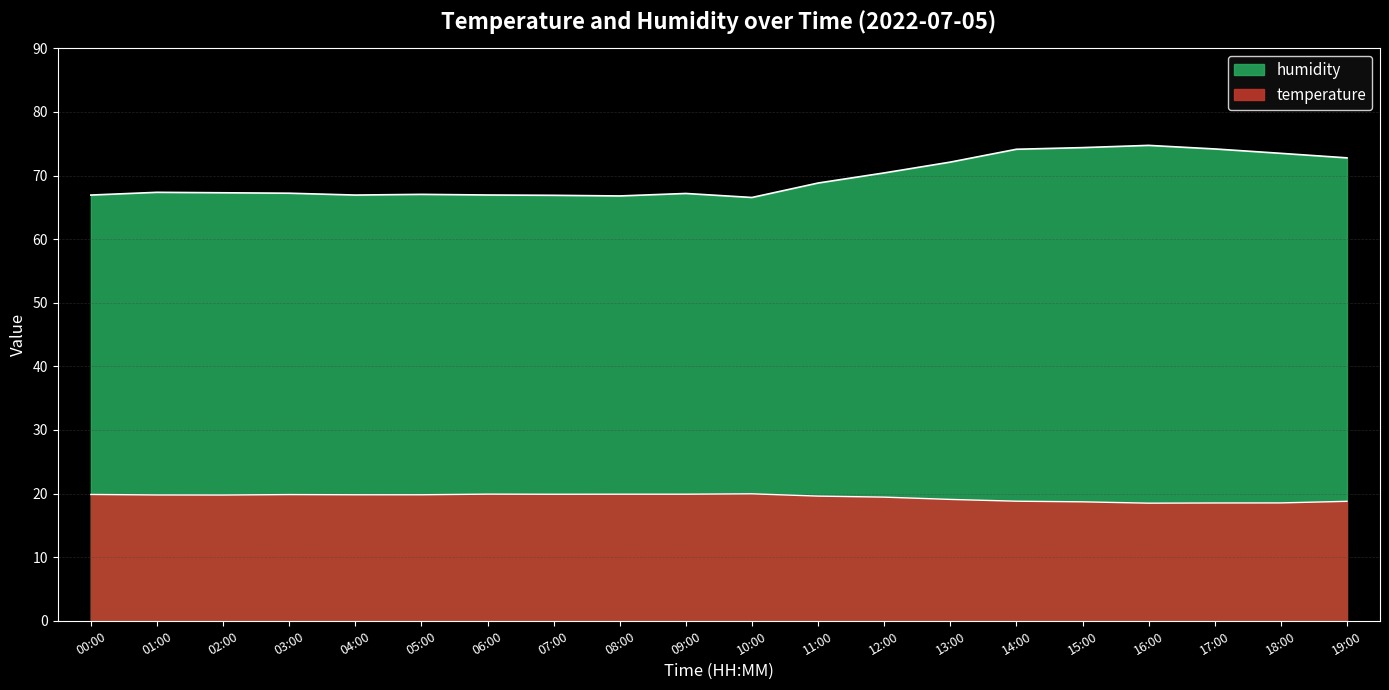

Rank the categories by humidity value from lowest to highest.

10:00, 08:00, 07:00, 00:00, 04:00, 06:00, 05:00, 09:00, 03:00, 02:00, 01:00, 11:00, 12:00, 13:00, 19:00, 18:00, 14:00, 17:00, 15:00, 16:00